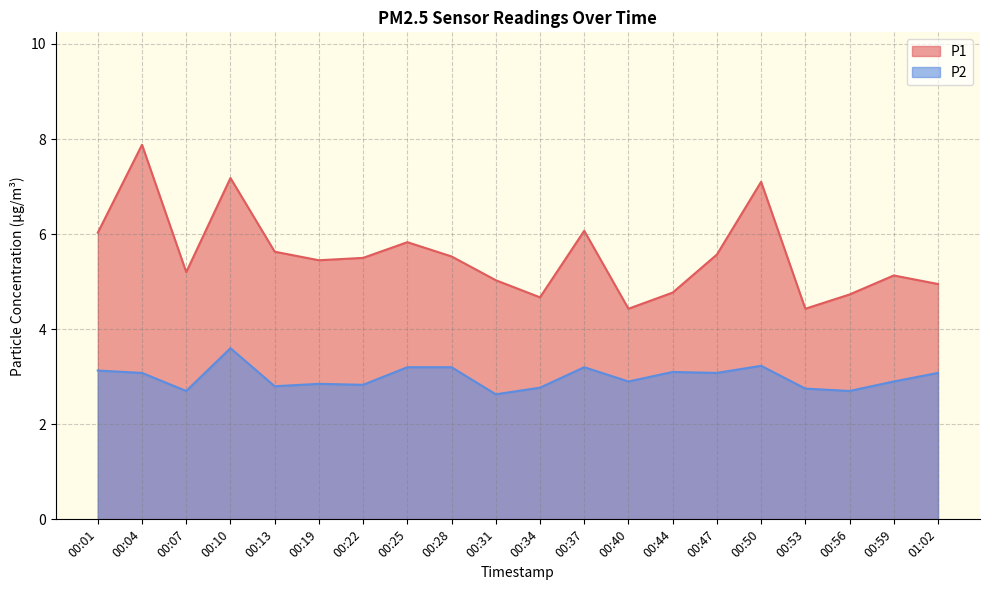

True or false: P1 and P2 intersect in this chart.

False